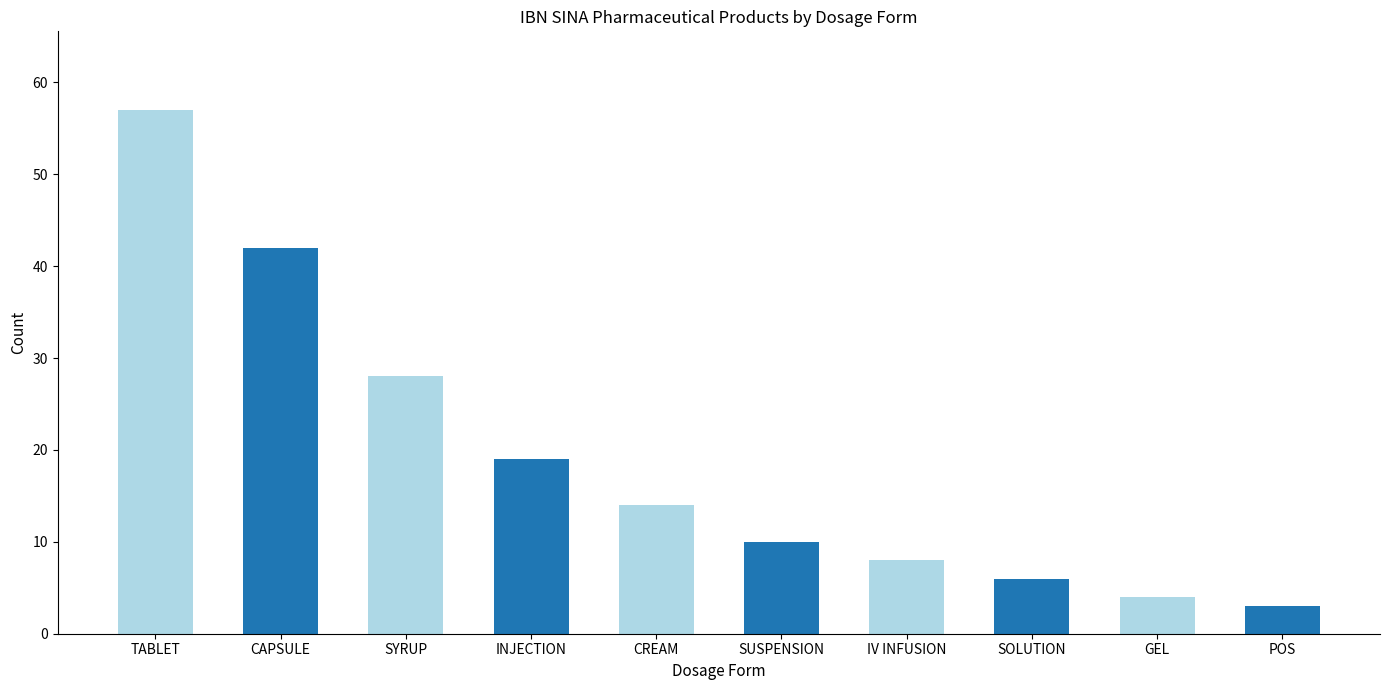

Approximately how many times larger is the value at INJECTION compared to POS?

6.3